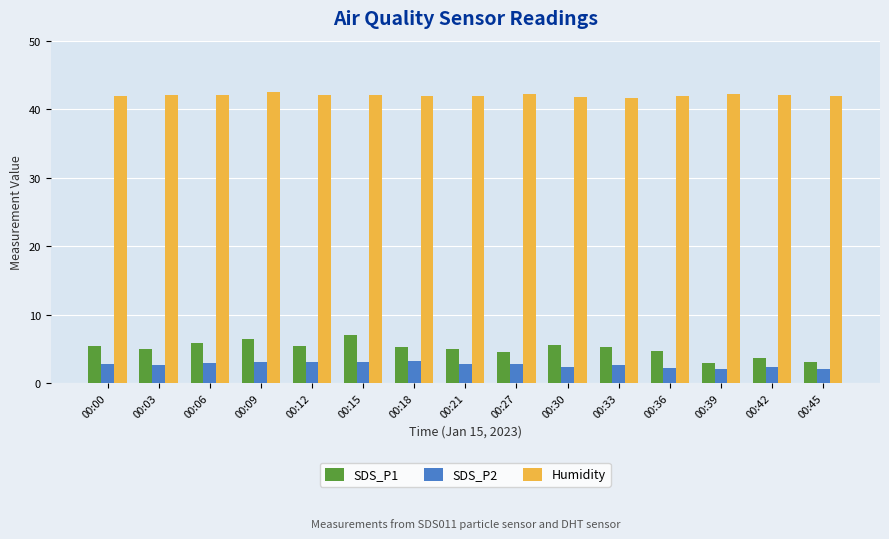

At how many categories does at least one series exceed 24?

15